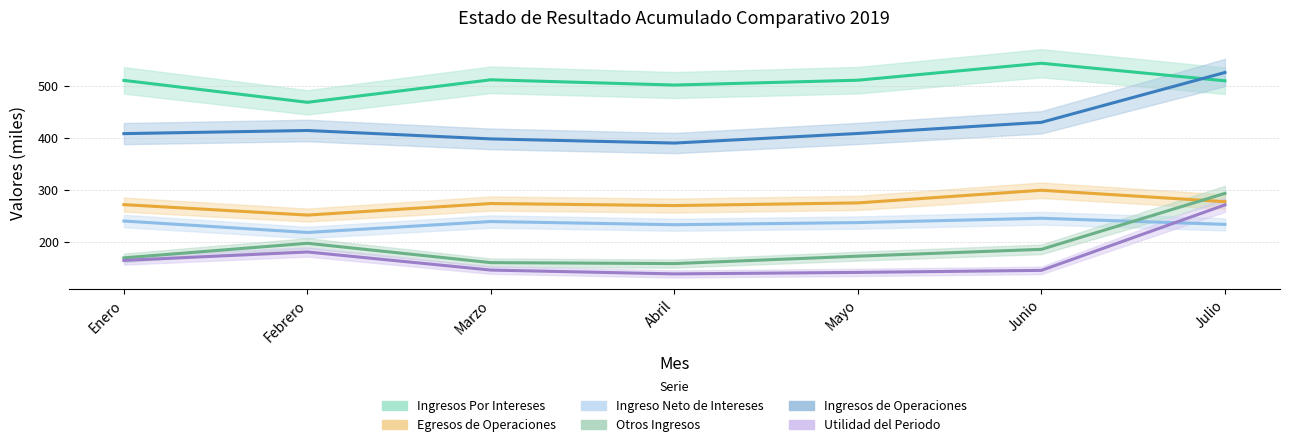

List the series in order of their peak value, lowest first.

Ingreso Neto de Intereses, Utilidad del Periodo, Otros Ingresos, Egresos de Operaciones, Ingresos de Operaciones, Ingresos Por Intereses